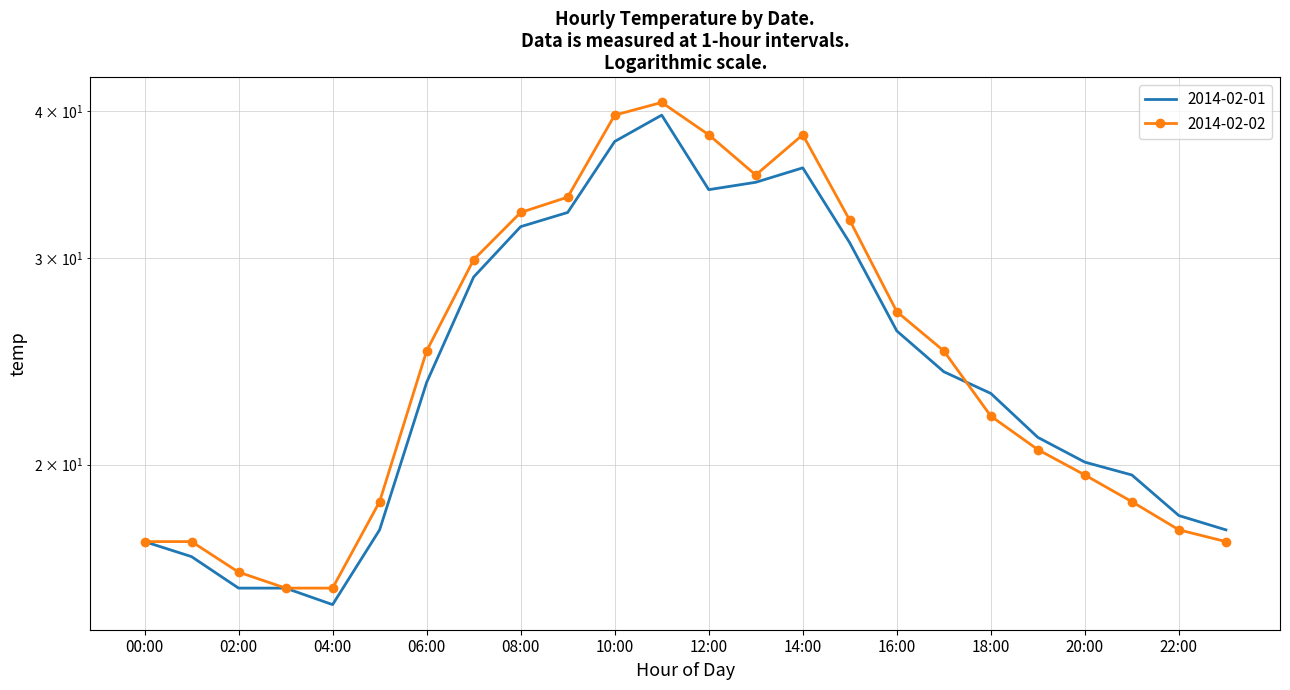

Read the 2014-02-01 value at 11:00.

39.7